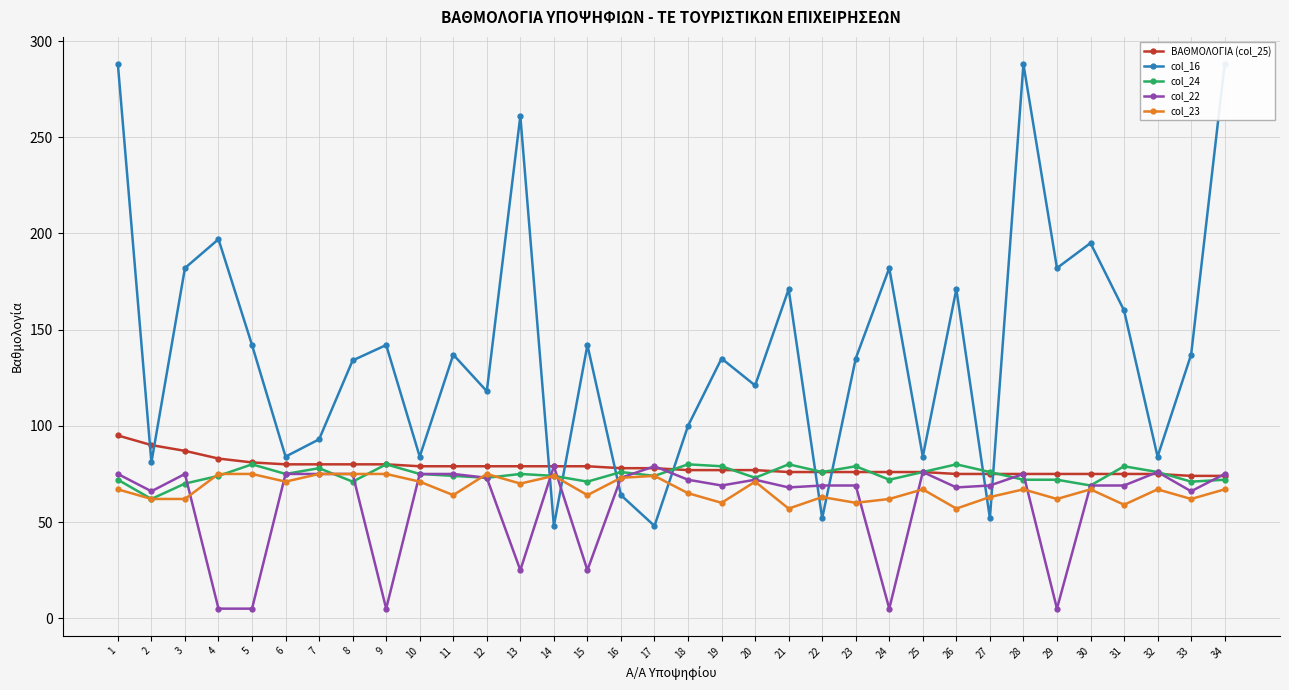

True or false: ΒΑΘΜΟΛΟΓΙΑ (col_25) has more than 0 interior local peaks.

False